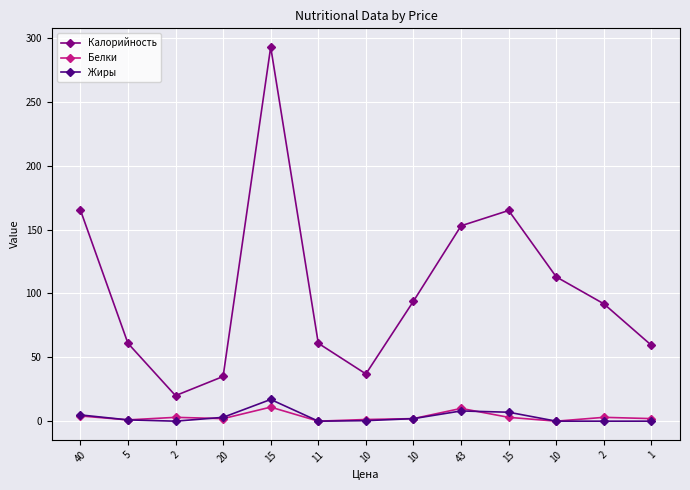

Where is the first local maximum for Белки?

2